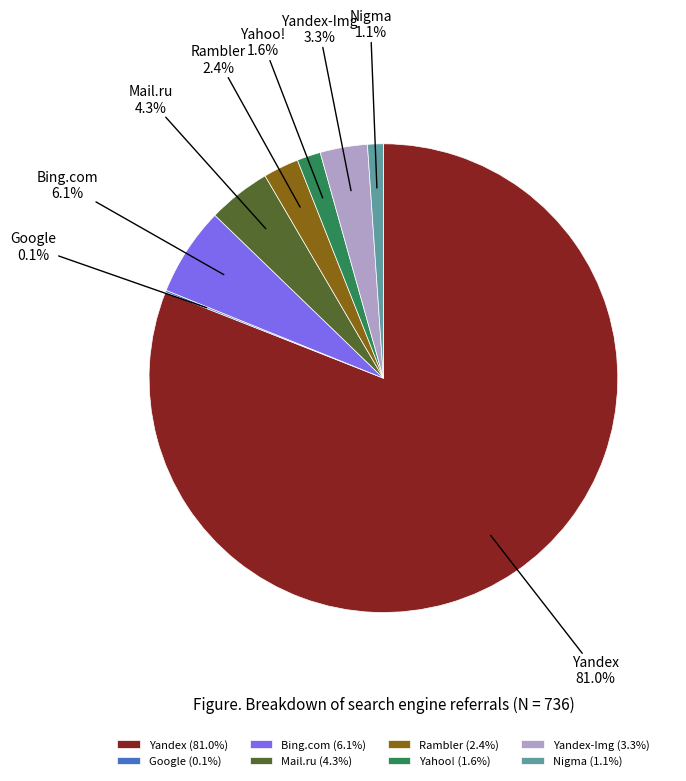

Is there any slice that represents more than half of the pie?

Yes